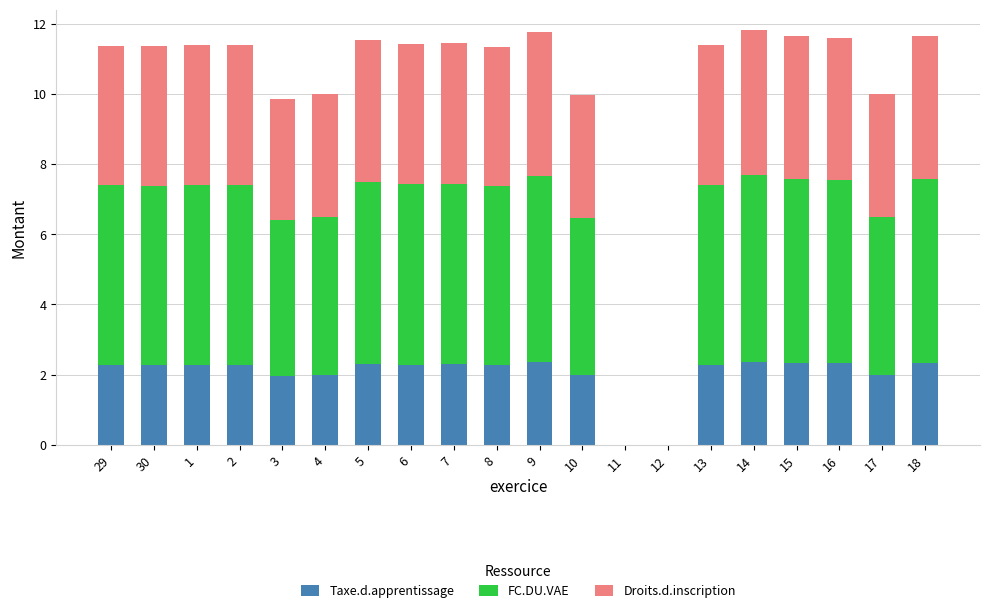

What is the sum of the Taxe.d.apprentissage values at 14 and 16?

4.7